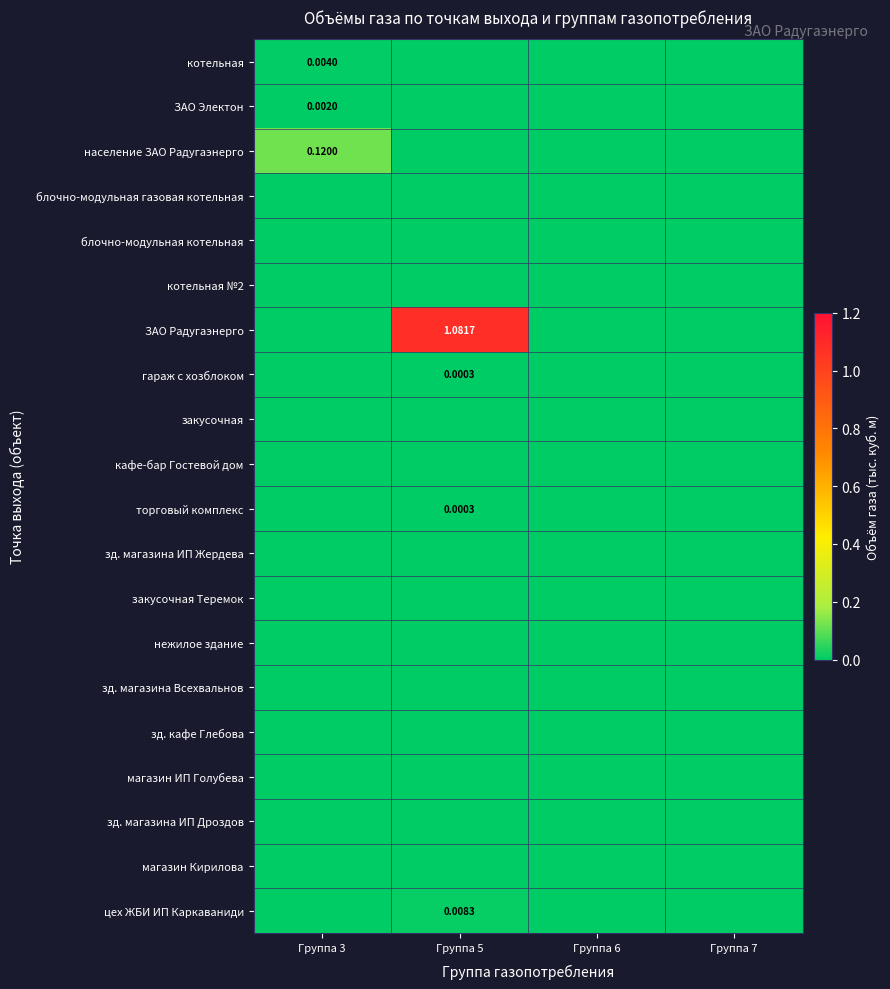

The value of нежилое здание at Группа 5 is 0.0. True or false?

True